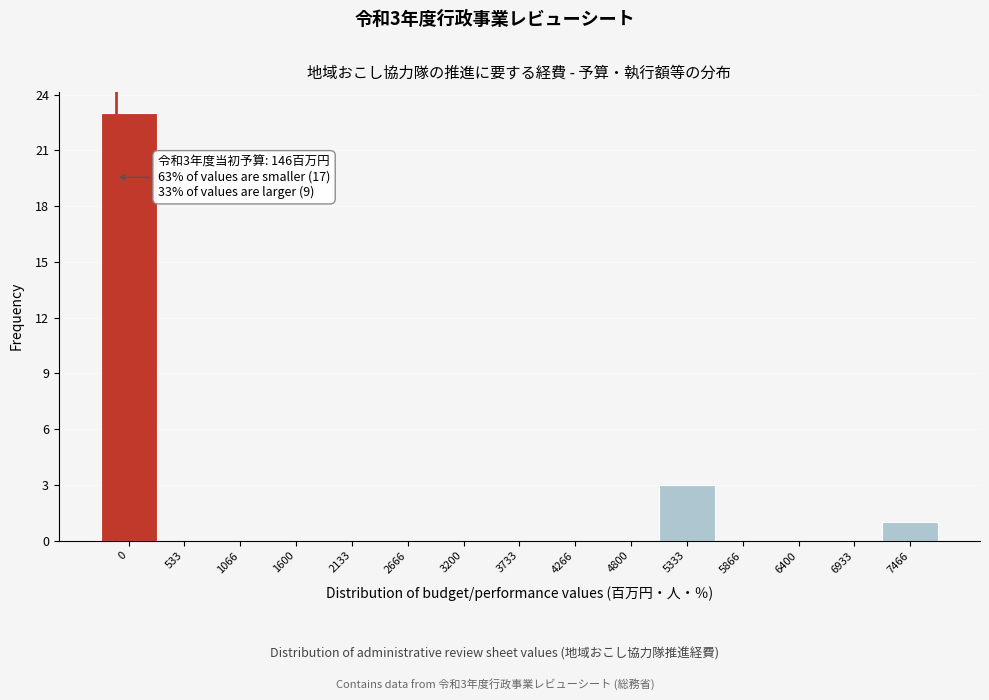

Reading left to right, what are all the values shown in this chart?

0=23	533=0	1066=0	1600=0	2133=0	2666=0	3200=0	3733=0	4266=0	4800=0	5333=3	5866=0	6400=0	6933=0	7466=1